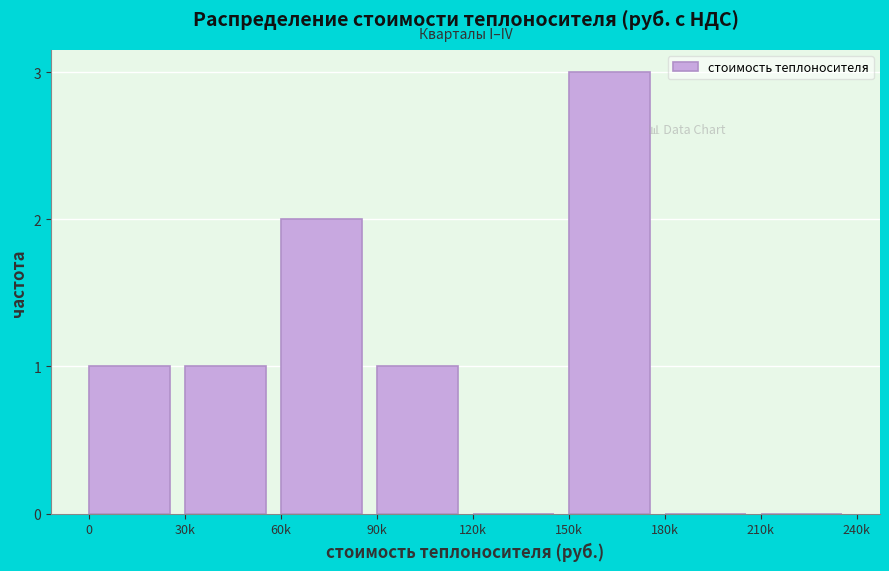

Reading left to right, what are all the values shown in this chart?

0=1	30k=1	60k=2	90k=1	120k=0	150k=3	180k=0	210k=0